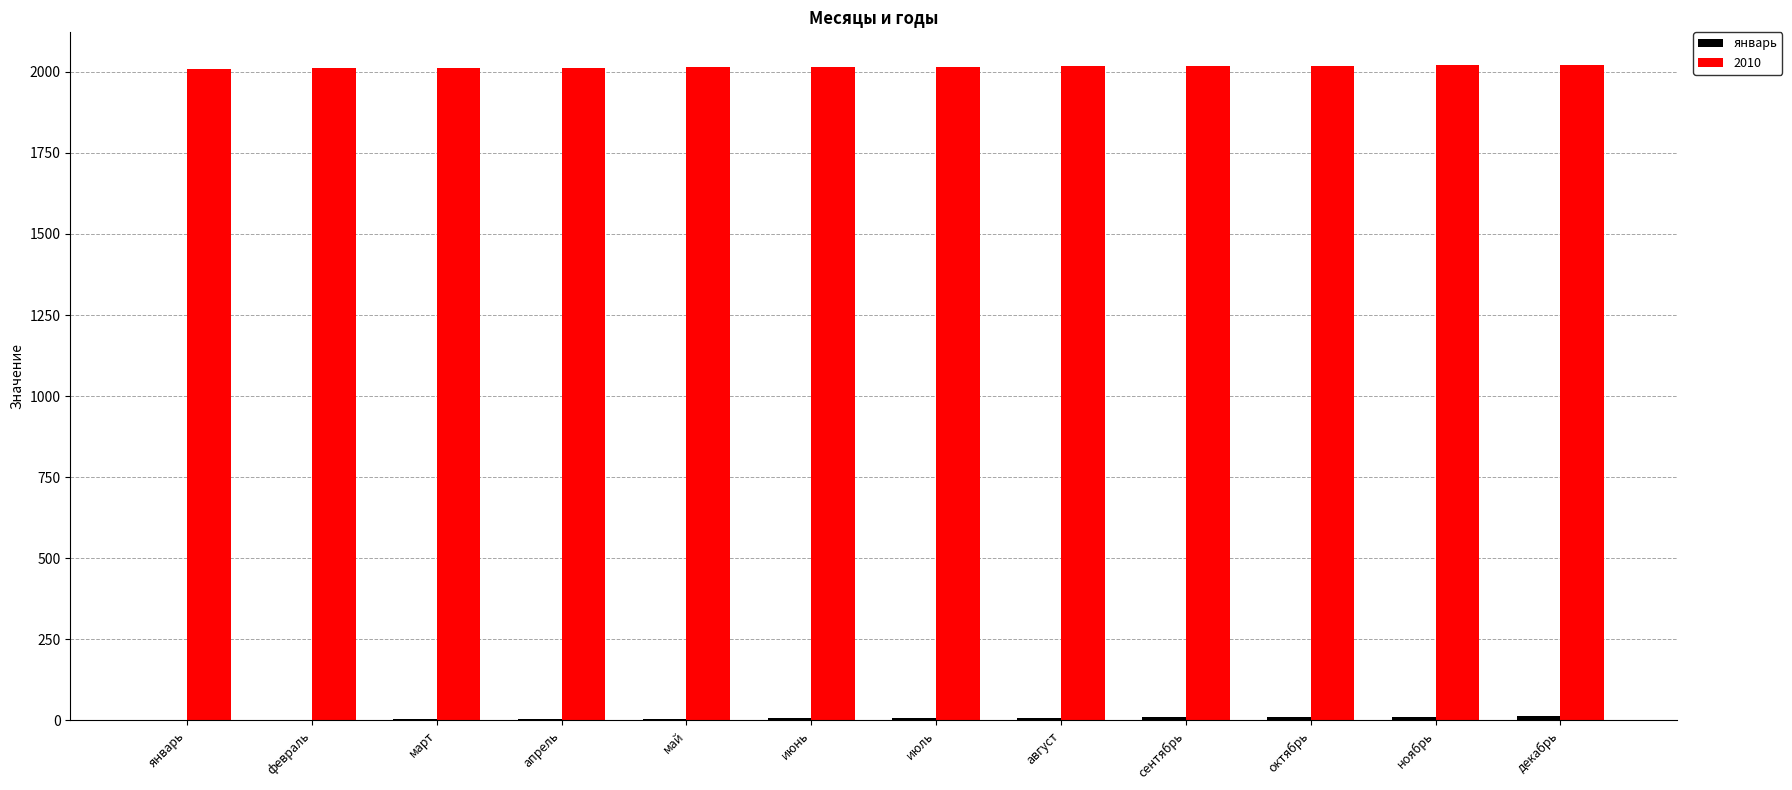

Is it true that 2010 equals 3217 at июль?

False